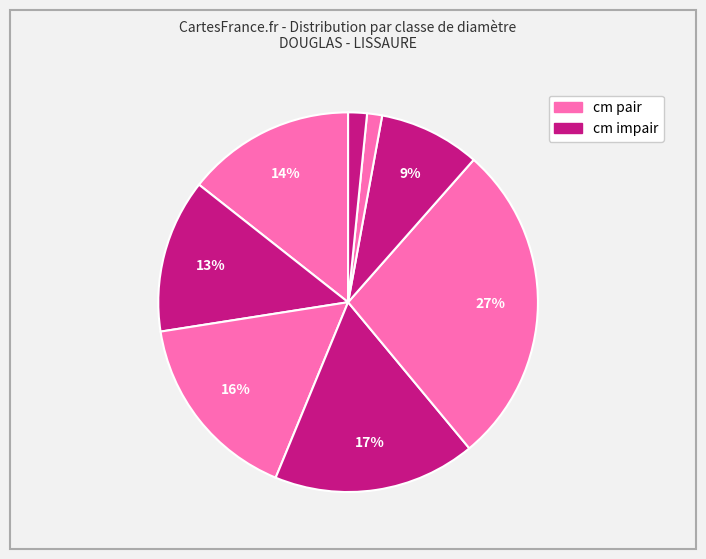

Which slice is the smallest?

8